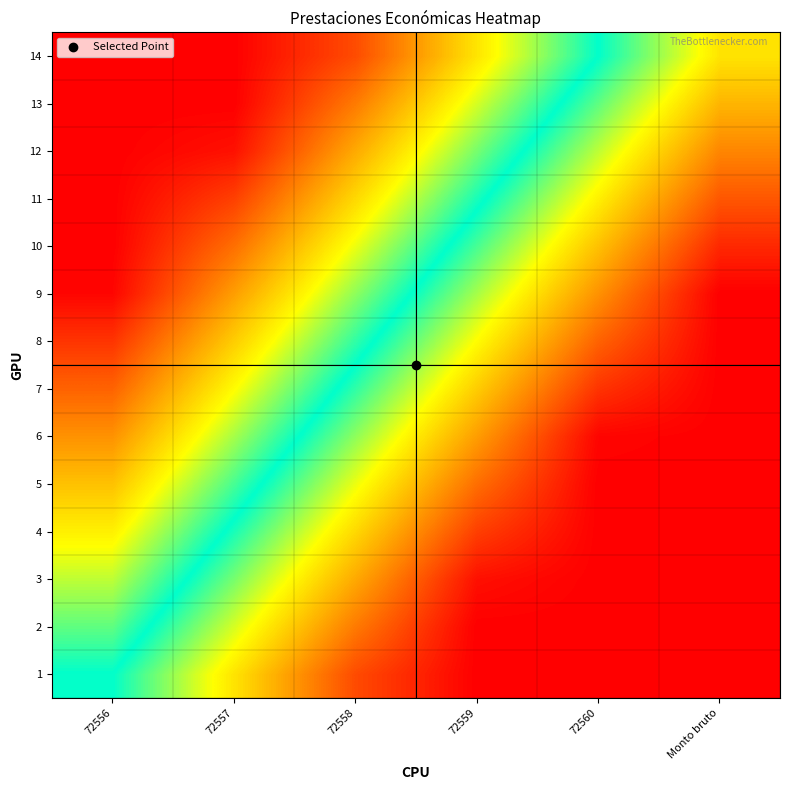

Reading left to right, what are all the values shown in this chart?

1: 72556=0.0	72557=0.2	72558=0.4	72559=0.5	72560=0.5	Monto bruto=0.5
2: 72556=-0.1	72557=0.1	72558=0.3	72559=0.5	72560=0.5	Monto bruto=0.5
3: 72556=-0.1	72557=0.1	72558=0.3	72559=0.5	72560=0.5	Monto bruto=0.5
4: 72556=-0.2	72557=0.0	72558=0.2	72559=0.4	72560=0.5	Monto bruto=0.5
5: 72556=-0.2	72557=-0.0	72558=0.2	72559=0.4	72560=0.5	Monto bruto=0.5
6: 72556=-0.3	72557=-0.1	72558=0.1	72559=0.3	72560=0.5	Monto bruto=0.5
7: 72556=-0.4	72557=-0.2	72558=0.0	72559=0.2	72560=0.4	Monto bruto=0.5
8: 72556=-0.4	72557=-0.2	72558=-0.0	72559=0.2	72560=0.4	Monto bruto=0.5
9: 72556=-0.5	72557=-0.3	72558=-0.1	72559=0.1	72560=0.3	Monto bruto=0.5
10: 72556=-0.5	72557=-0.4	72558=-0.2	72559=0.0	72560=0.2	Monto bruto=0.4
11: 72556=-0.5	72557=-0.4	72558=-0.2	72559=-0.0	72560=0.2	Monto bruto=0.4
12: 72556=-0.5	72557=-0.5	72558=-0.3	72559=-0.1	72560=0.1	Monto bruto=0.3
13: 72556=-0.5	72557=-0.5	72558=-0.3	72559=-0.1	72560=0.1	Monto bruto=0.3
14: 72556=-0.5	72557=-0.5	72558=-0.4	72559=-0.2	72560=0.0	Monto bruto=0.2